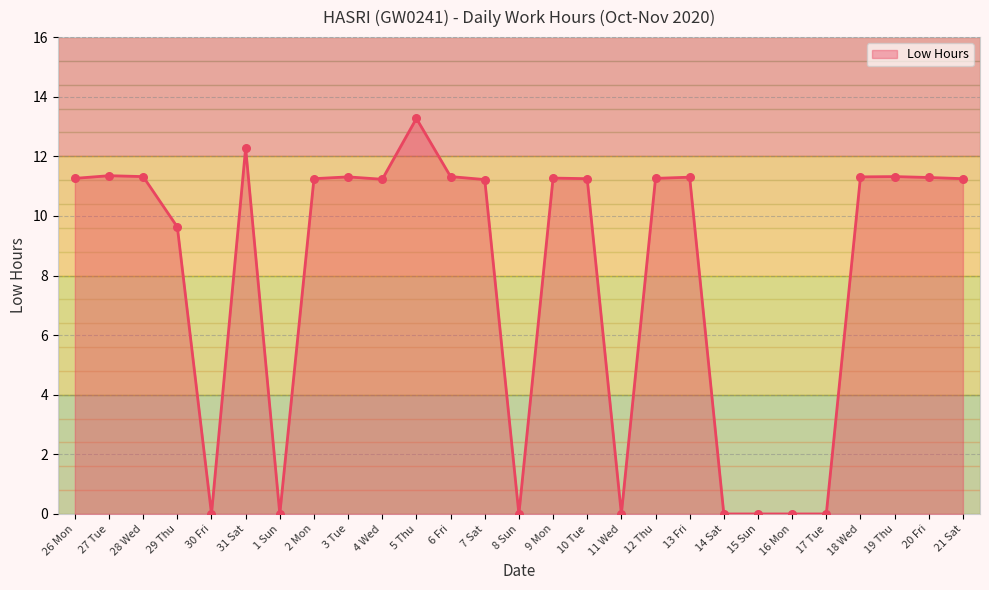

What is the change in value from 1 Sun to 13 Fri?

+11.3